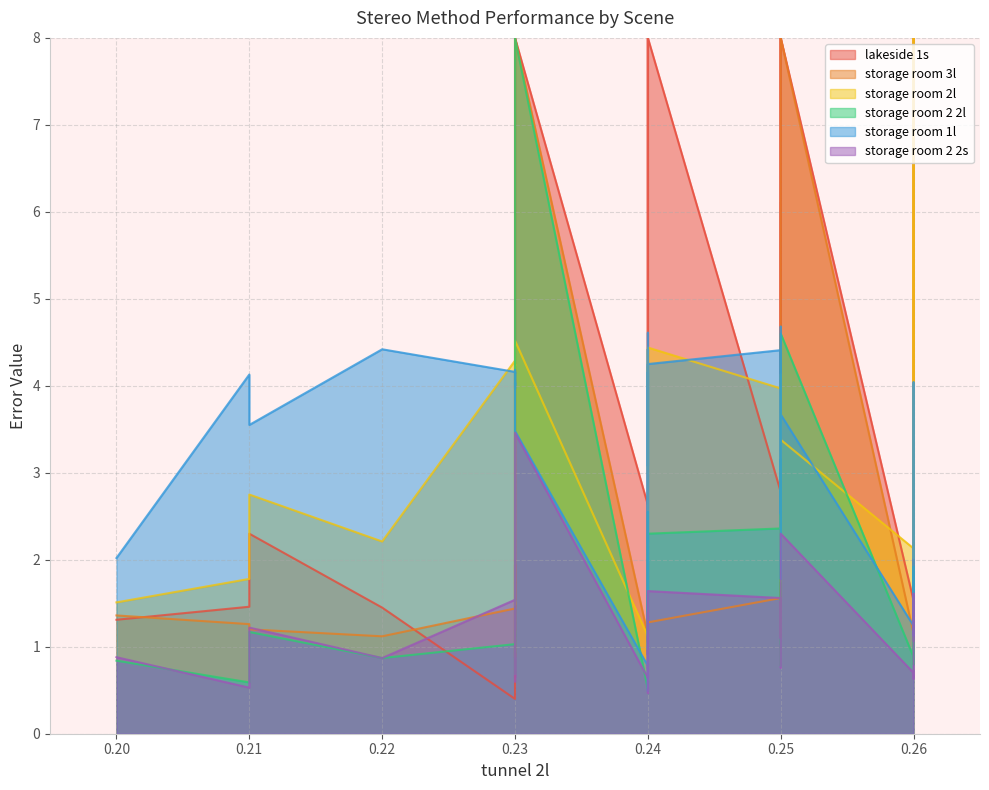

How many values in the storage room 3l series exceed 1?

36